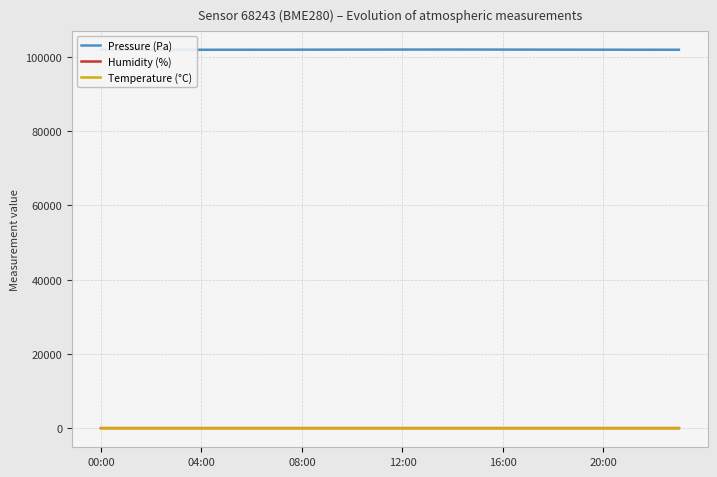

True or false: Temperature (°C) and Humidity (%) intersect in this chart.

False